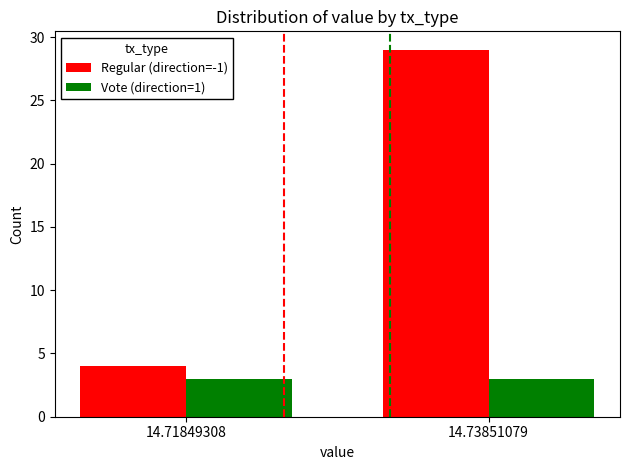

Reading right to left, list all the values displayed in this chart.

Regular (direction=-1): 29	4
Vote (direction=1): 3	3